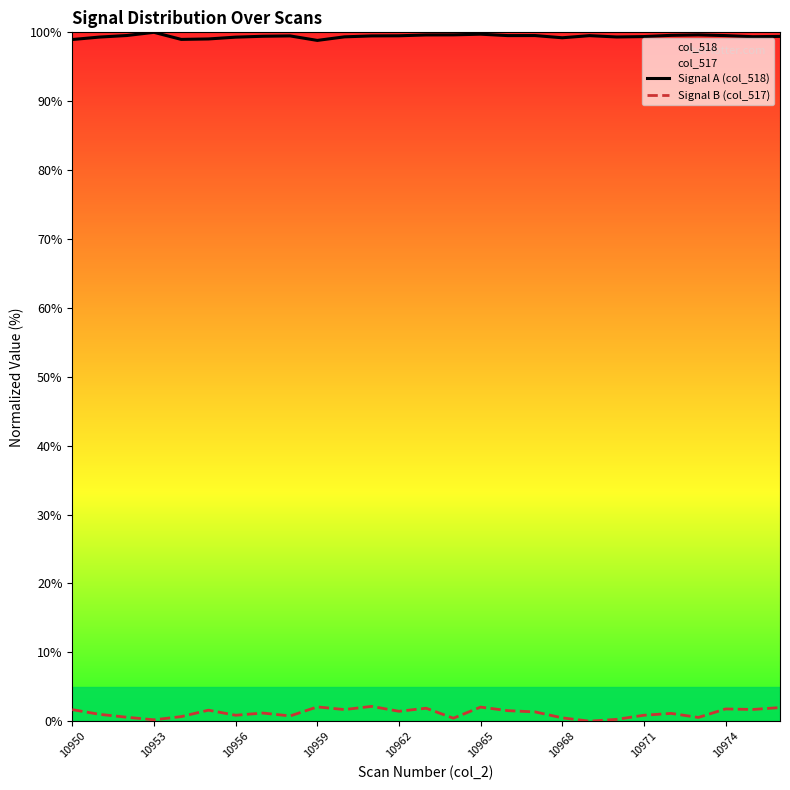

What is the value of the Signal B (col_517) point at the 15th from the left?

0.4